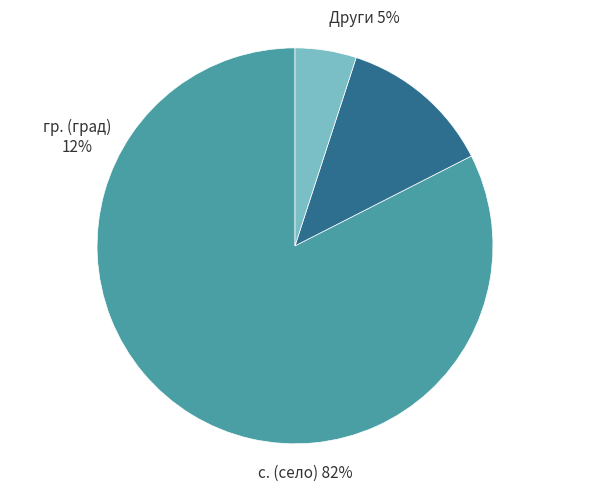

True or false: обл. Варна accounts for 1% of the total.

False